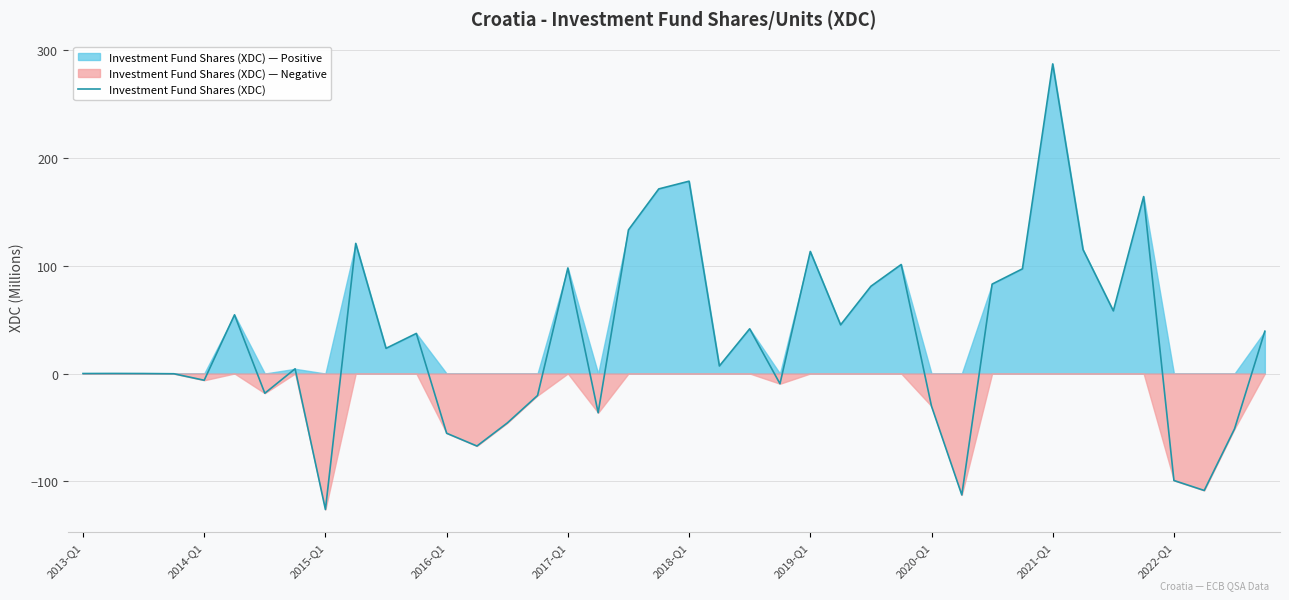

How many points are higher than both their immediate neighbors (excluding endpoints)?

12